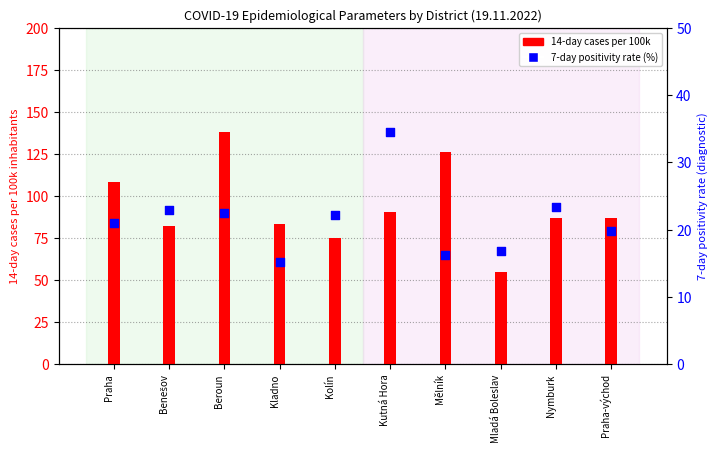

What is the total value across all series at Beroun?

160.5